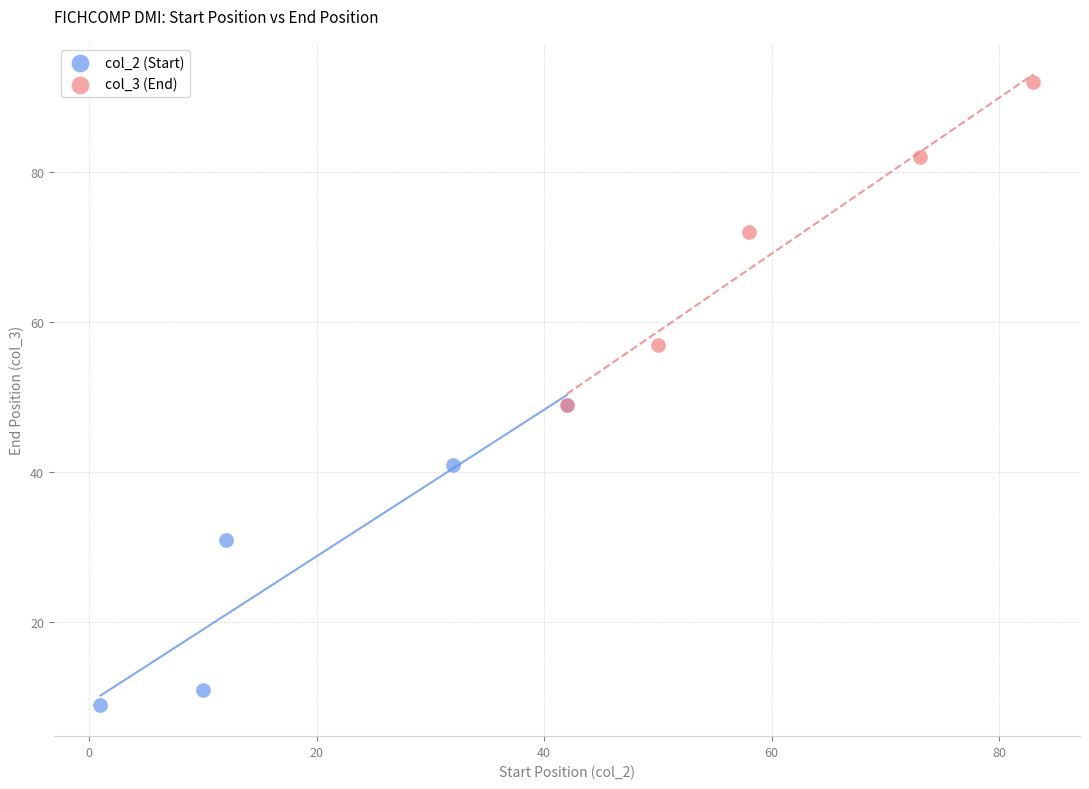

Which series reaches the minimum Y coordinate?

col_2 (Start)